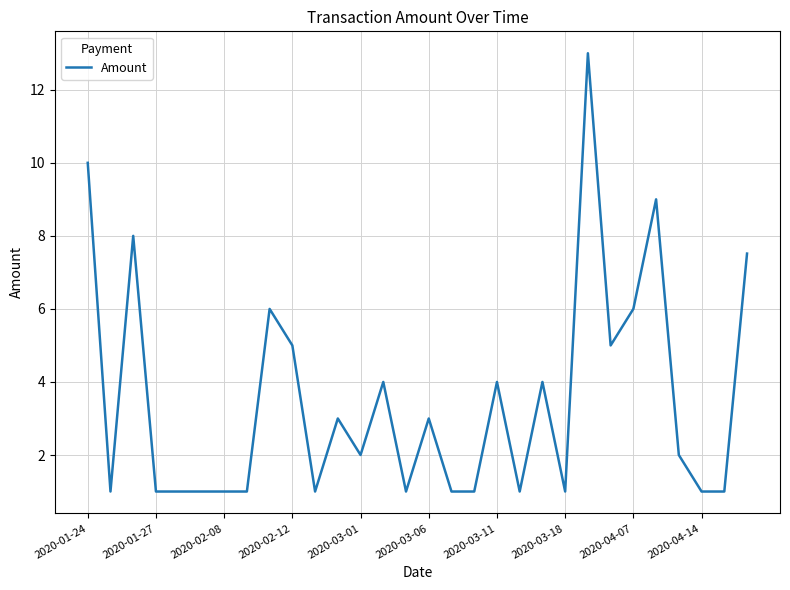

What is the difference between the maximum and minimum values?

12.0